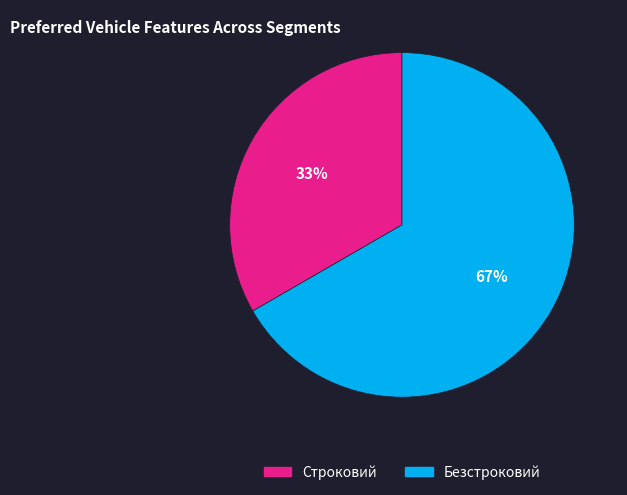

What is the ratio of the value at Безстроковий to the value at Строковий?

2.0